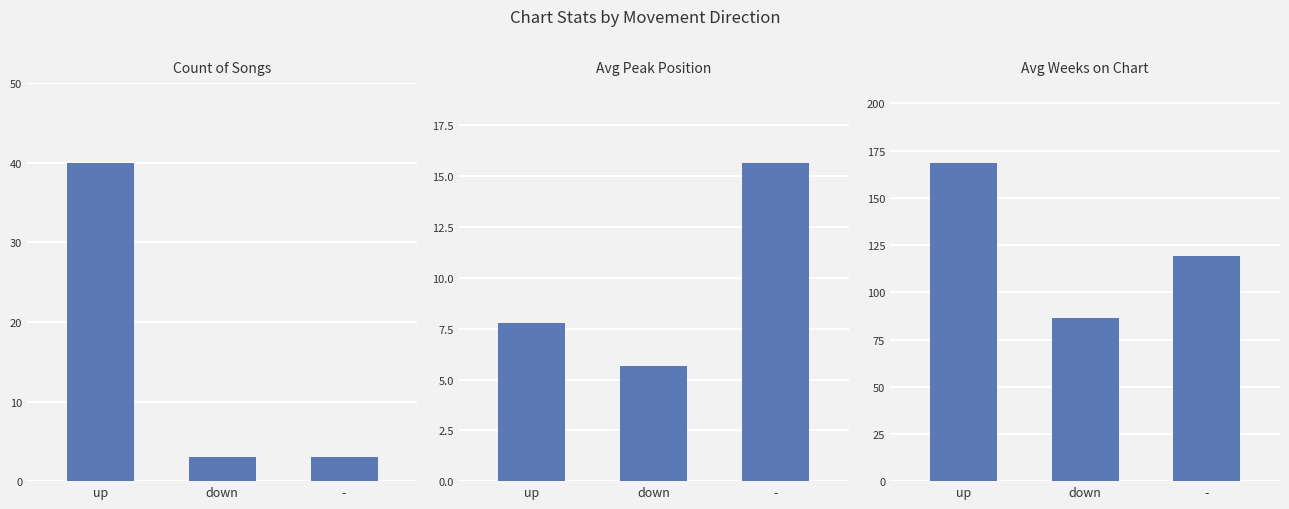

Reading left to right, what are all the values shown in this chart?

Count of Songs: up=40.0	down=3.0	-=3.0
Avg Peak Position: up=7.8	down=5.7	-=15.7
Avg Weeks on Chart: up=168.6	down=86.3	-=119.3